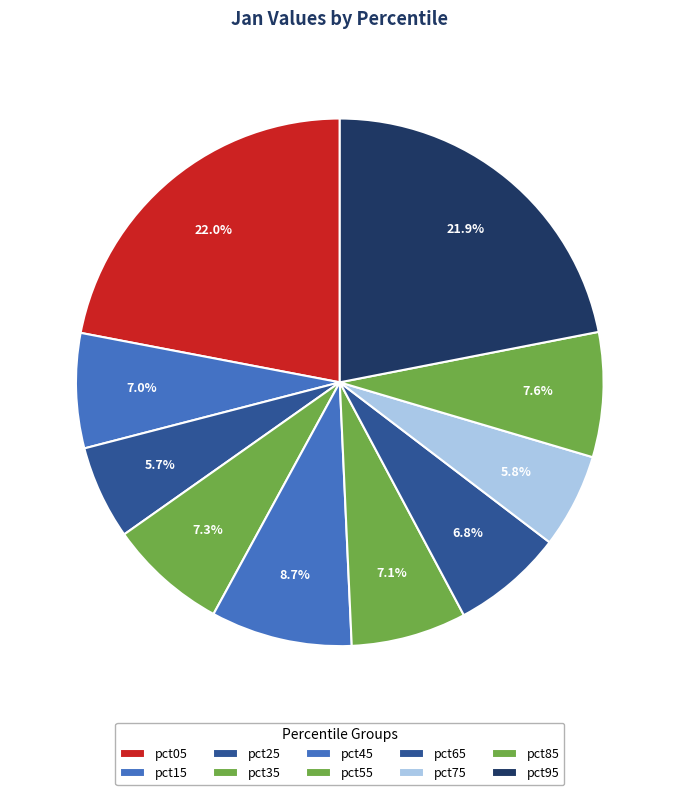

What percentage is NOT represented by pct55?

92.9%